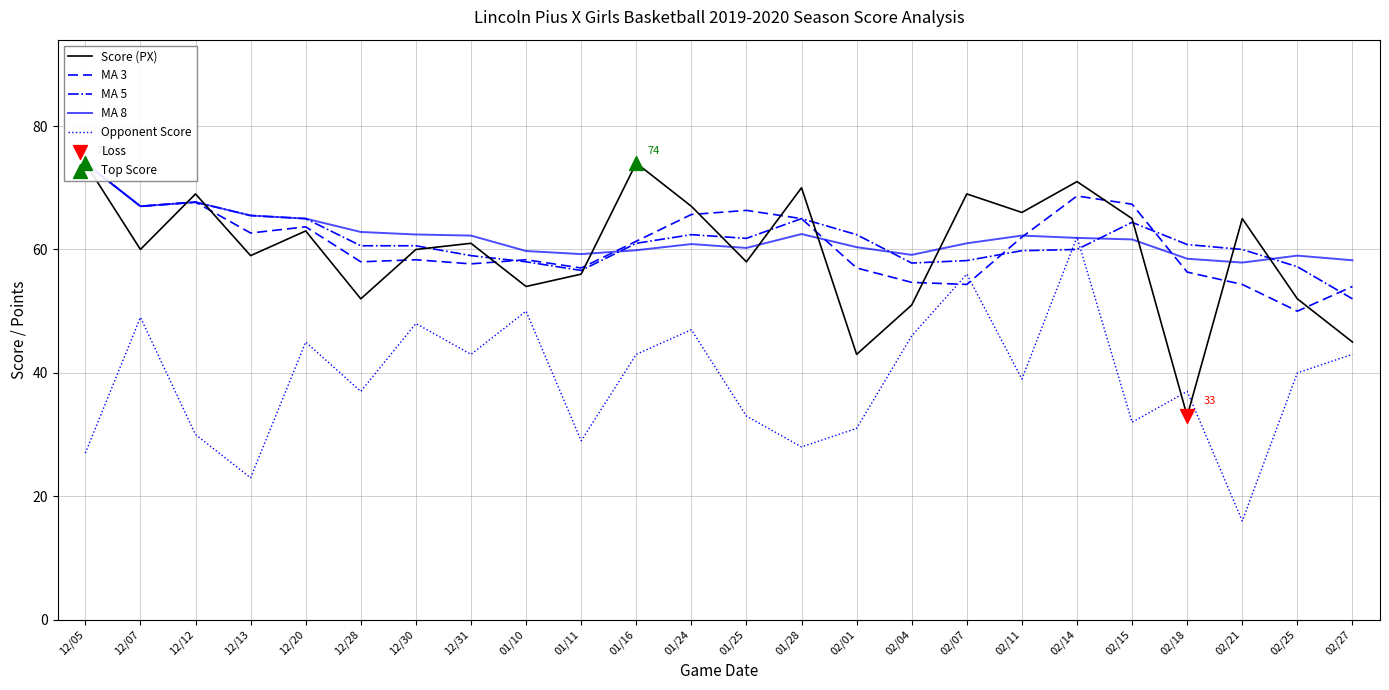

What is the total value across all series at 02/04?

97